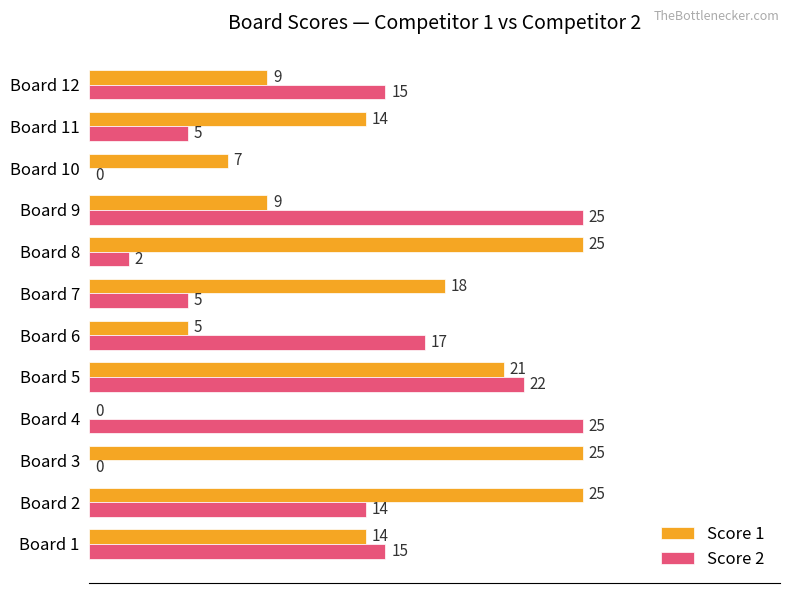

True or false: Score 1 has a value of 25 at Board 2.

True